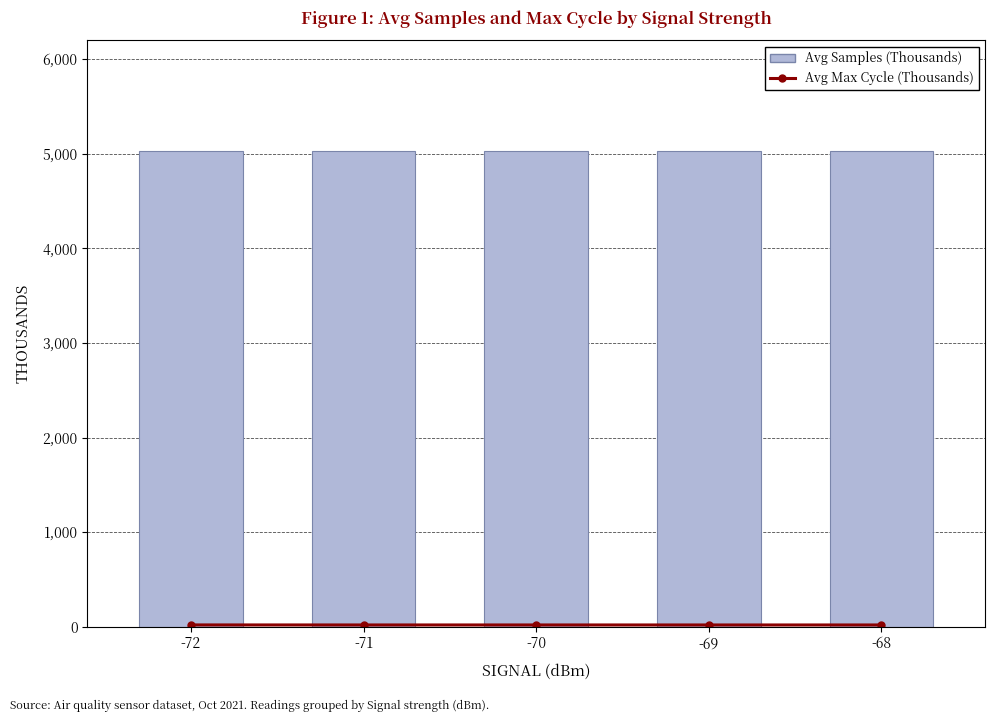

Is it true that Avg Max Cycle (Thousands) equals 20.6 at -72?

True